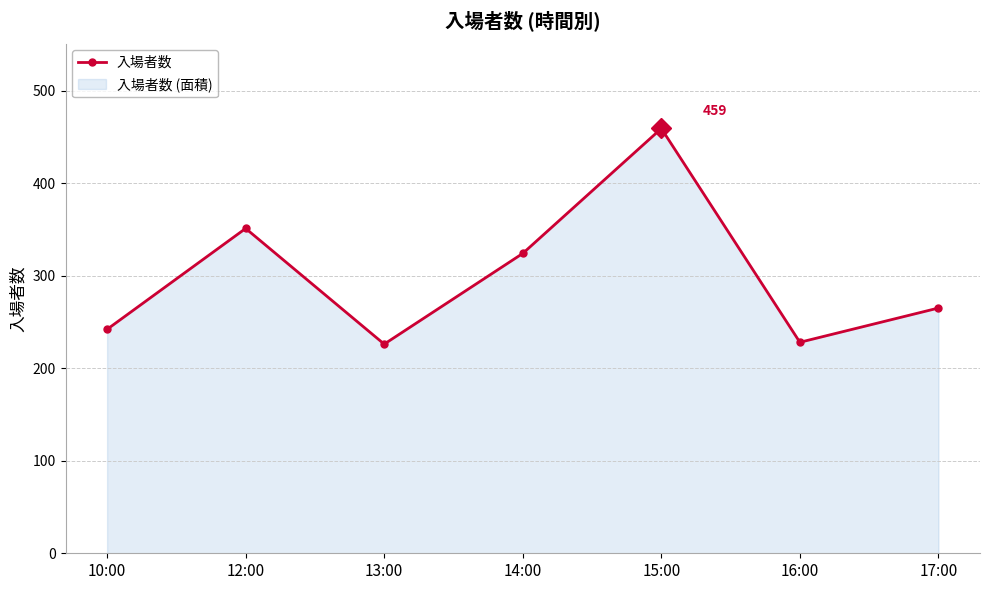

What is the average value?

299